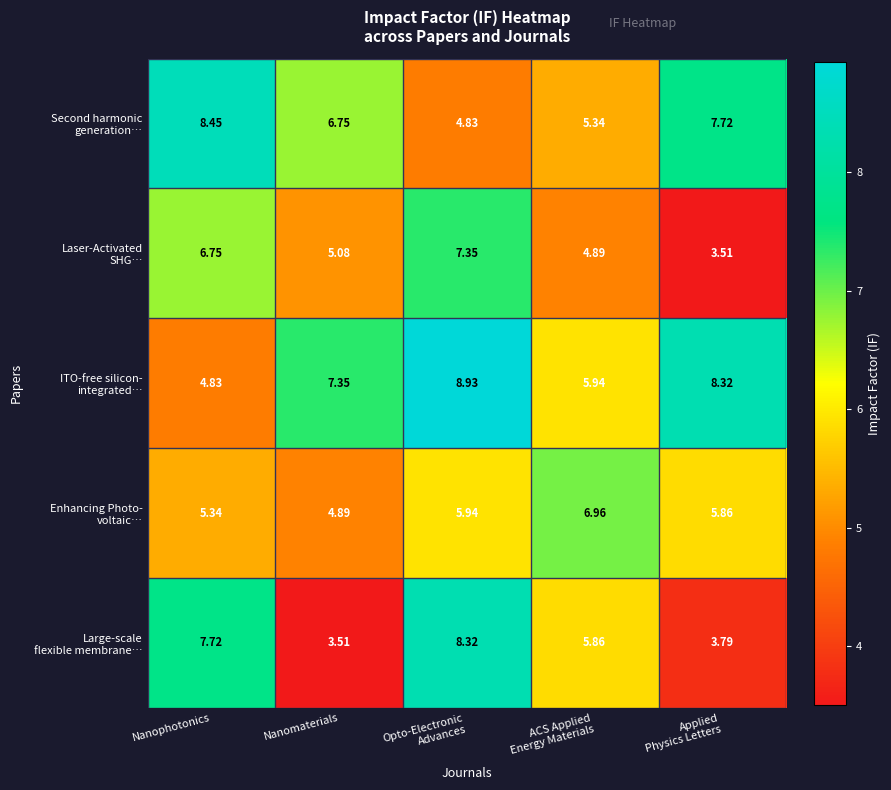

What is the smallest value displayed?

3.5